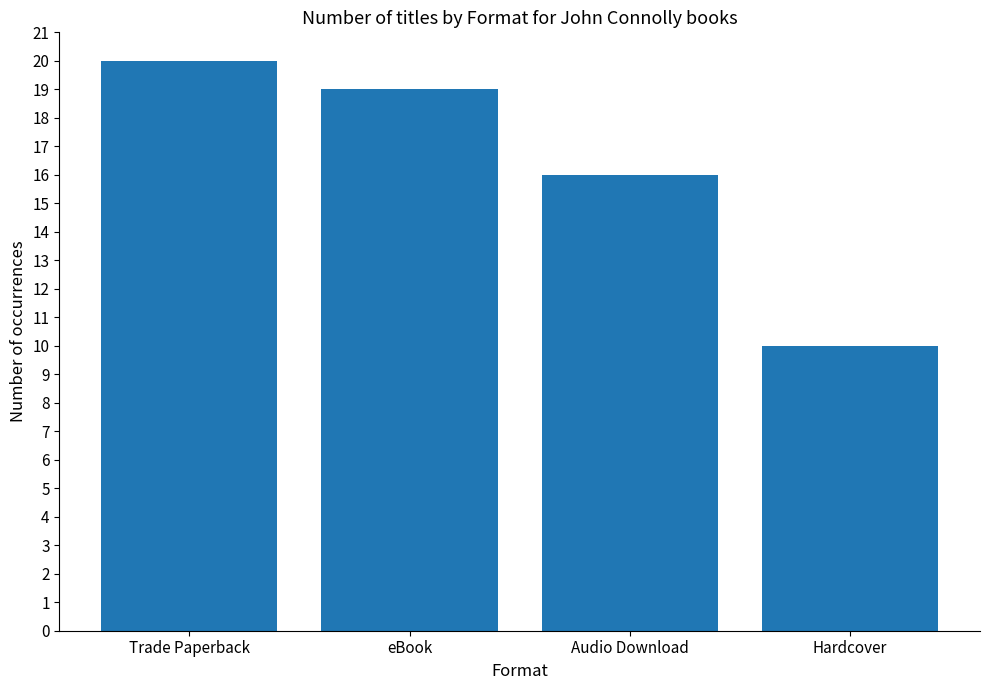

How many series are shown in this chart?

1